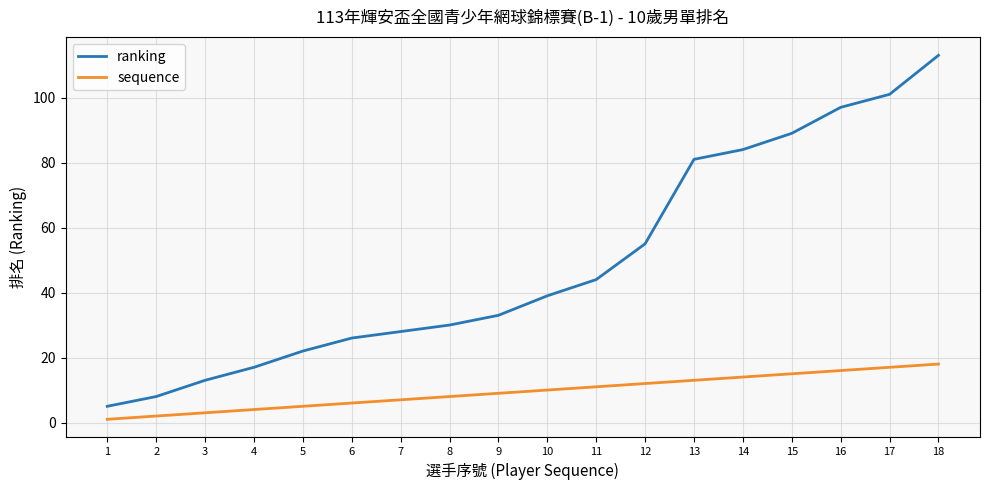

True or false: ranking has a value of 13 at 3.

True